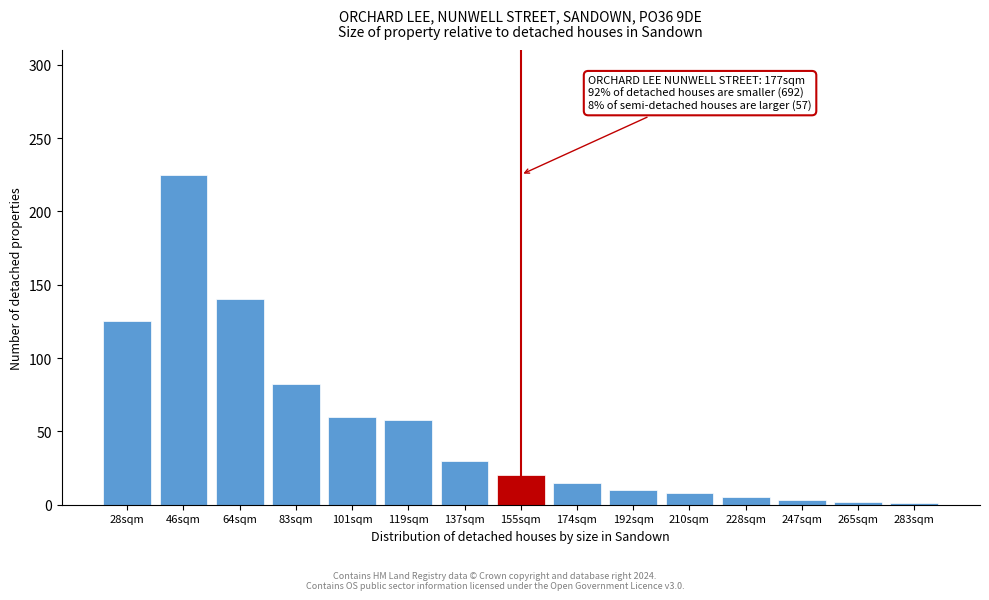

What is the ratio of the value at 64sqm to the value at 101sqm?

2.3